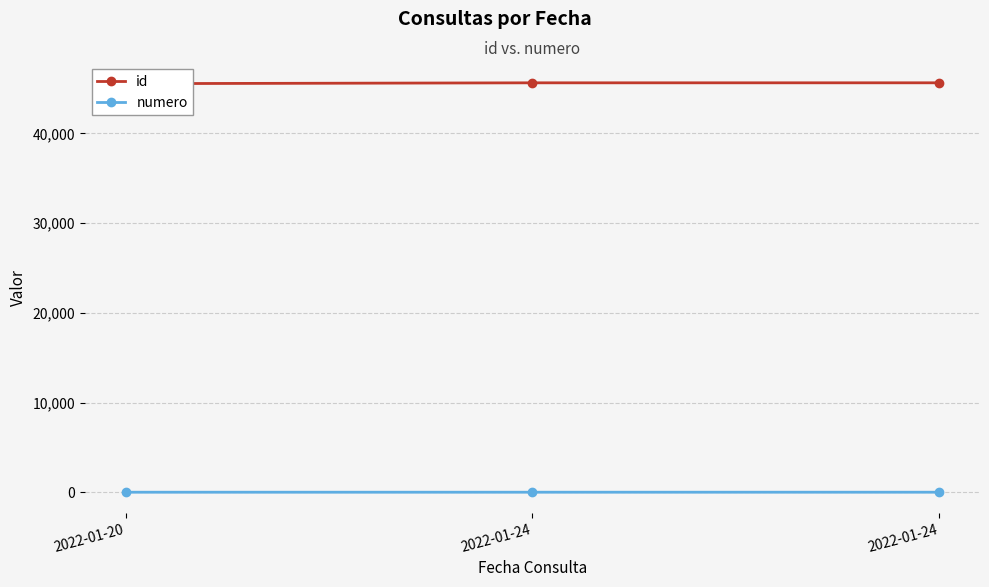

What is the sum of all id values?

136815